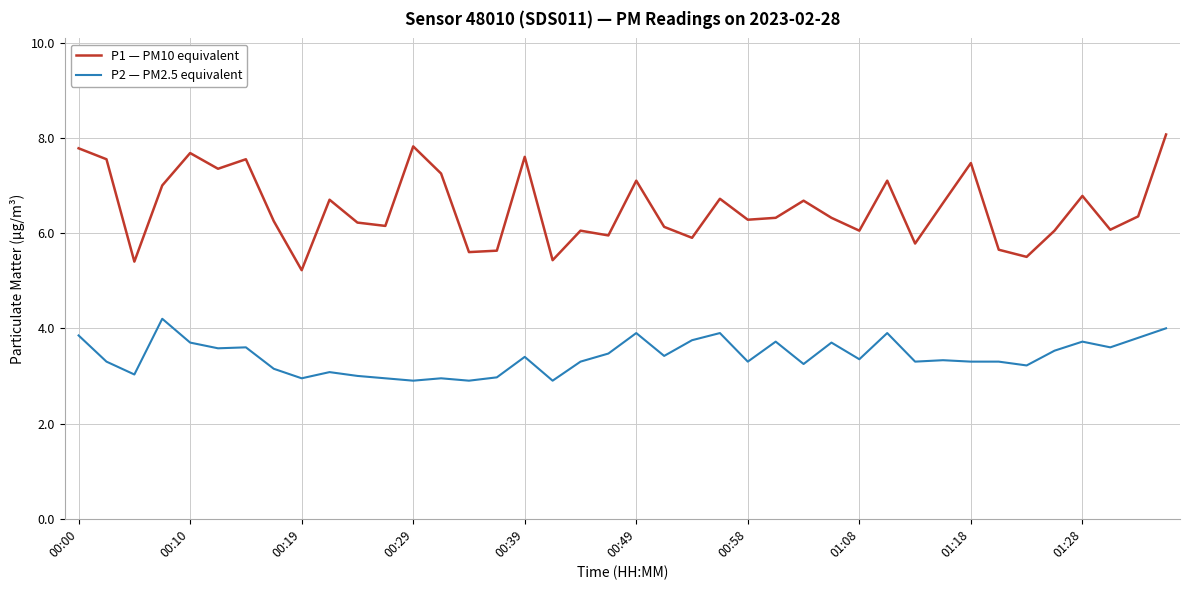

True or false: P2 — PM2.5 equivalent and P1 — PM10 equivalent intersect in this chart.

False